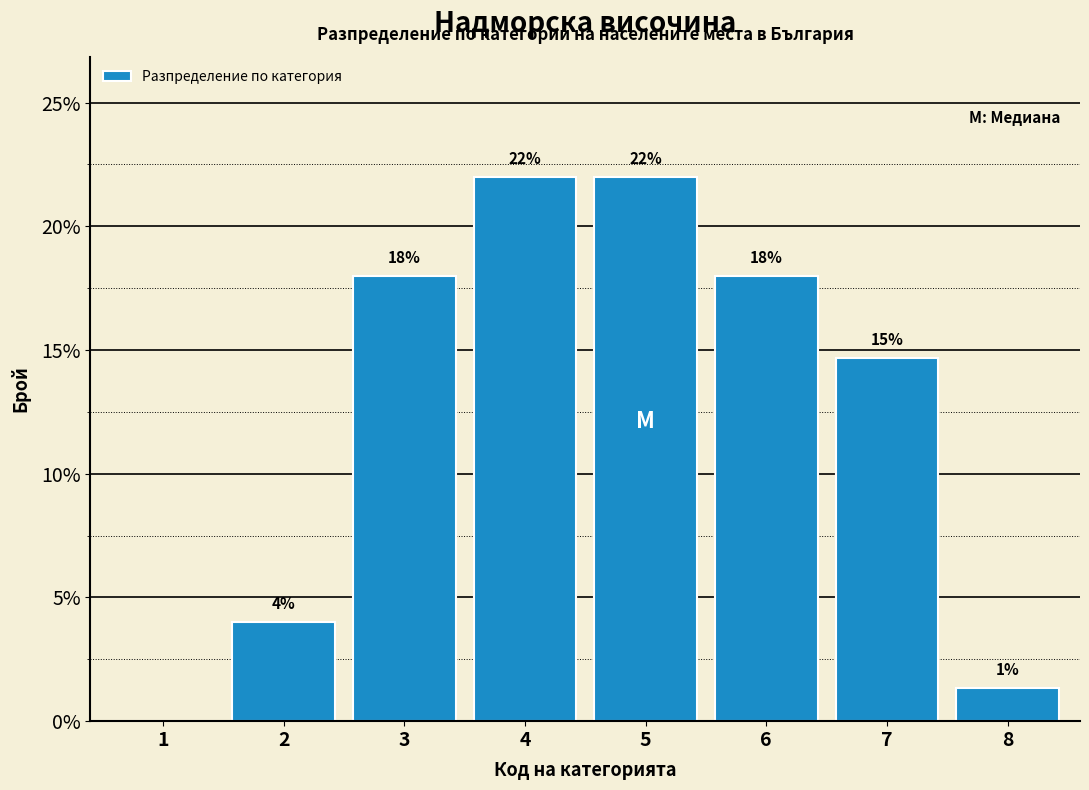

What is the maximum value shown in the chart?

22.0